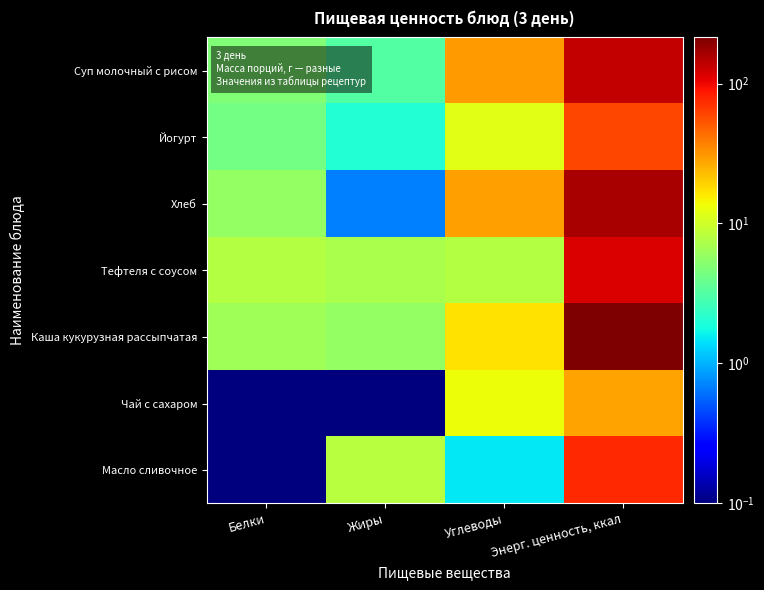

What is the difference between the highest and lowest values at Энерг. ценность, ккал?

185.6